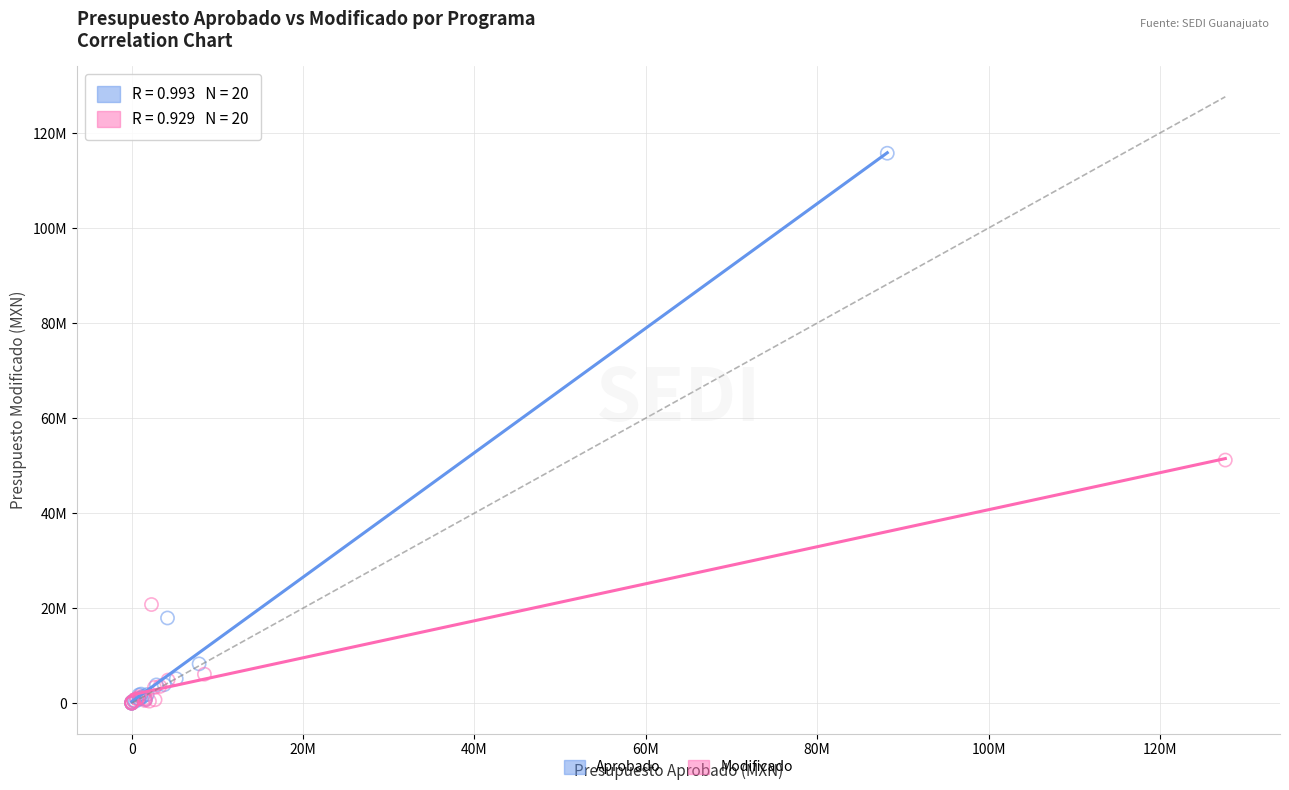

What are all the series names shown in the legend?

Aprobado, Modificado